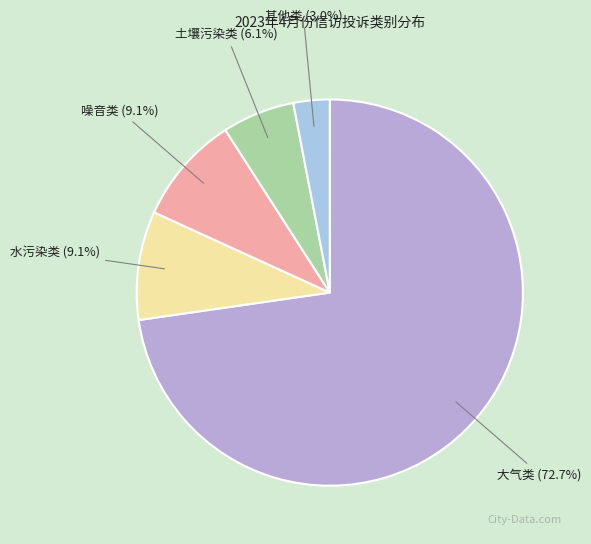

How many slices are in this pie chart?

5